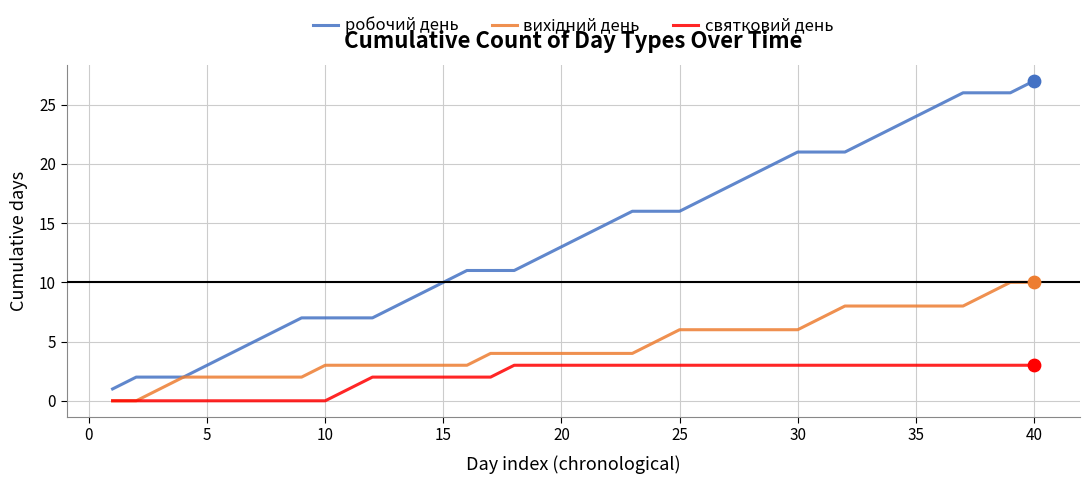

Which series has the largest range (max minus min)?

робочий день